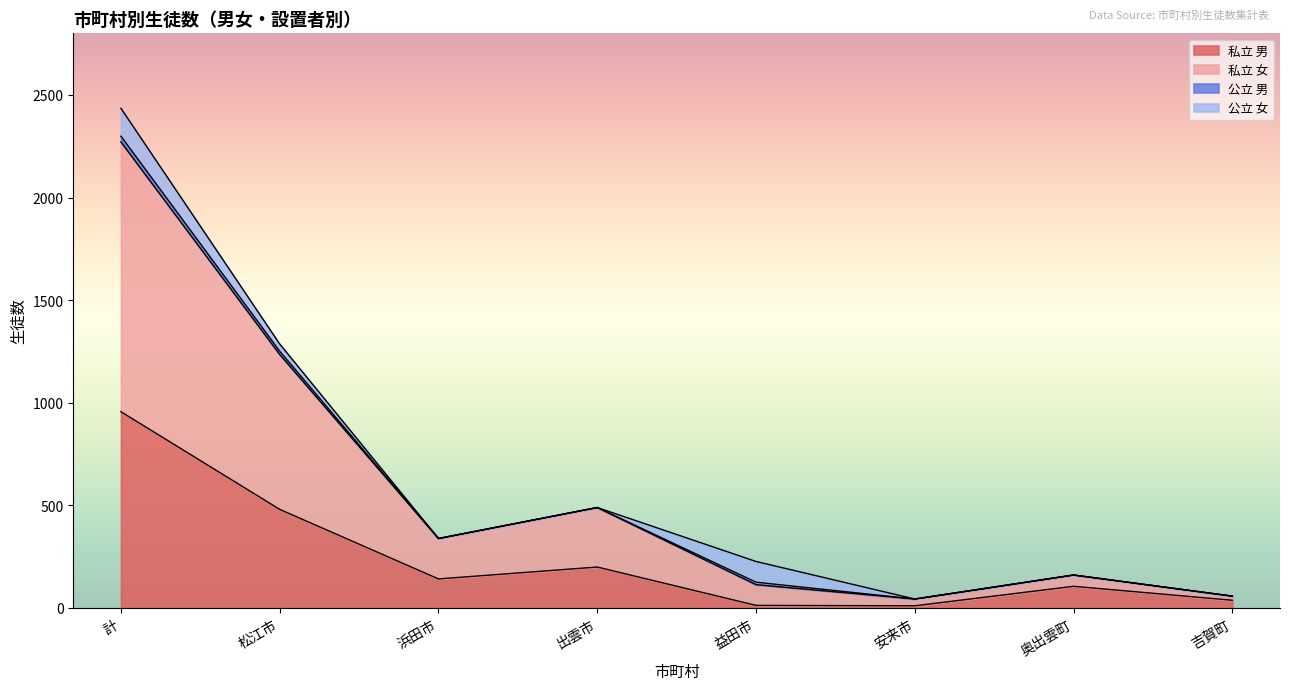

What is the sum of all 公立 男 values?

56